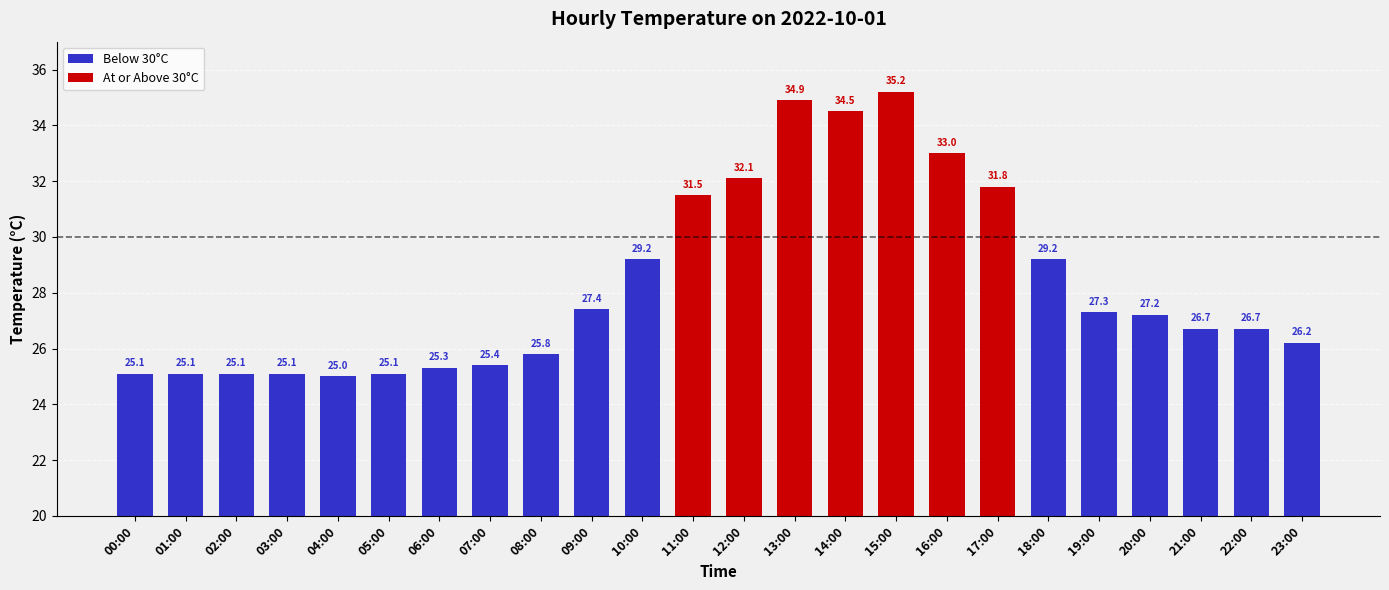

Reading left to right, transcribe all the data shown in this chart.

00:00=25.1	01:00=25.1	02:00=25.1	03:00=25.1	04:00=25.0	05:00=25.1	06:00=25.3	07:00=25.4	08:00=25.8	09:00=27.4	10:00=29.2	11:00=31.5	12:00=32.1	13:00=34.9	14:00=34.5	15:00=35.2	16:00=33.0	17:00=31.8	18:00=29.2	19:00=27.3	20:00=27.2	21:00=26.7	22:00=26.7	23:00=26.2